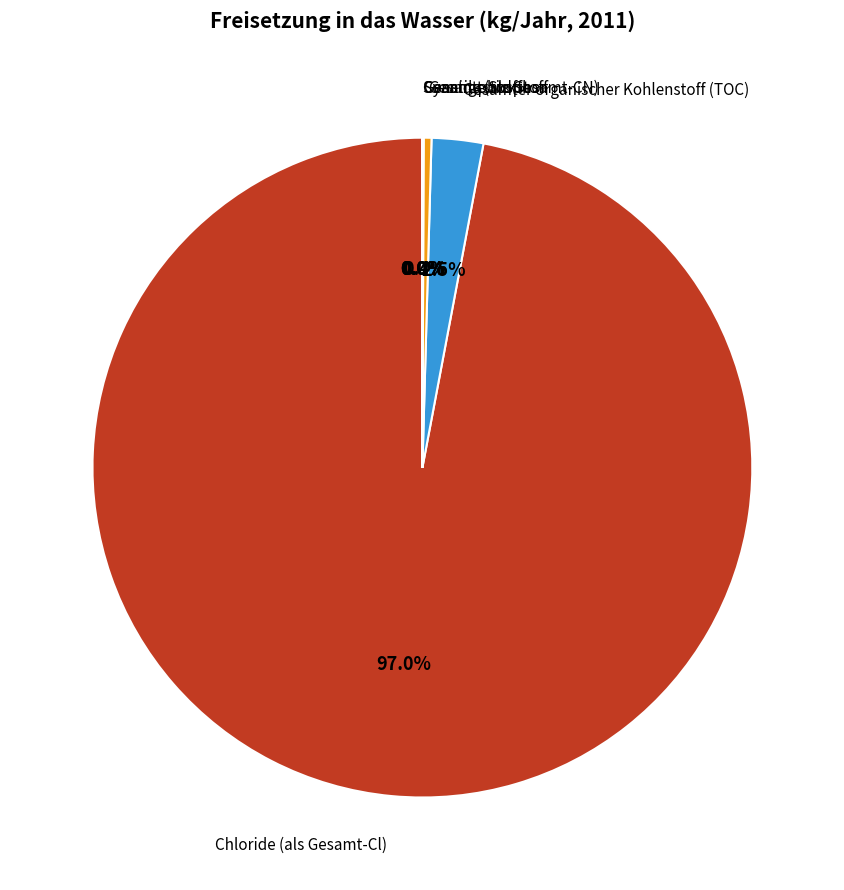

Is there any slice that represents more than half of the pie?

Yes